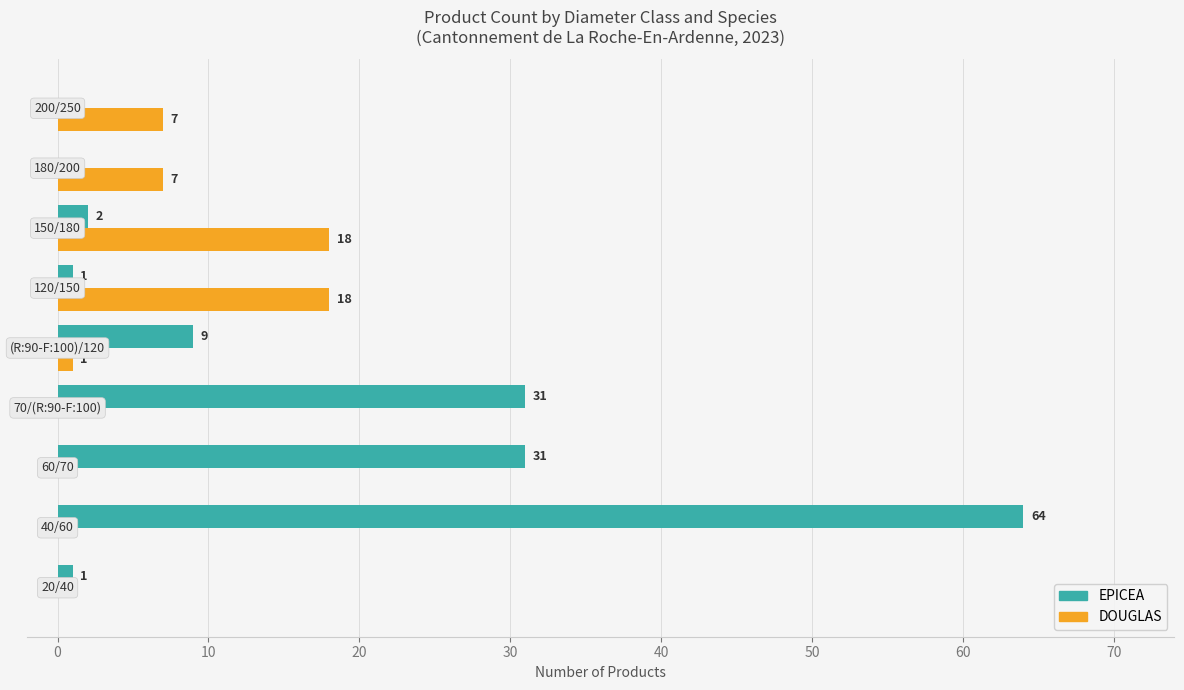

What is the sum of all EPICEA values?

139